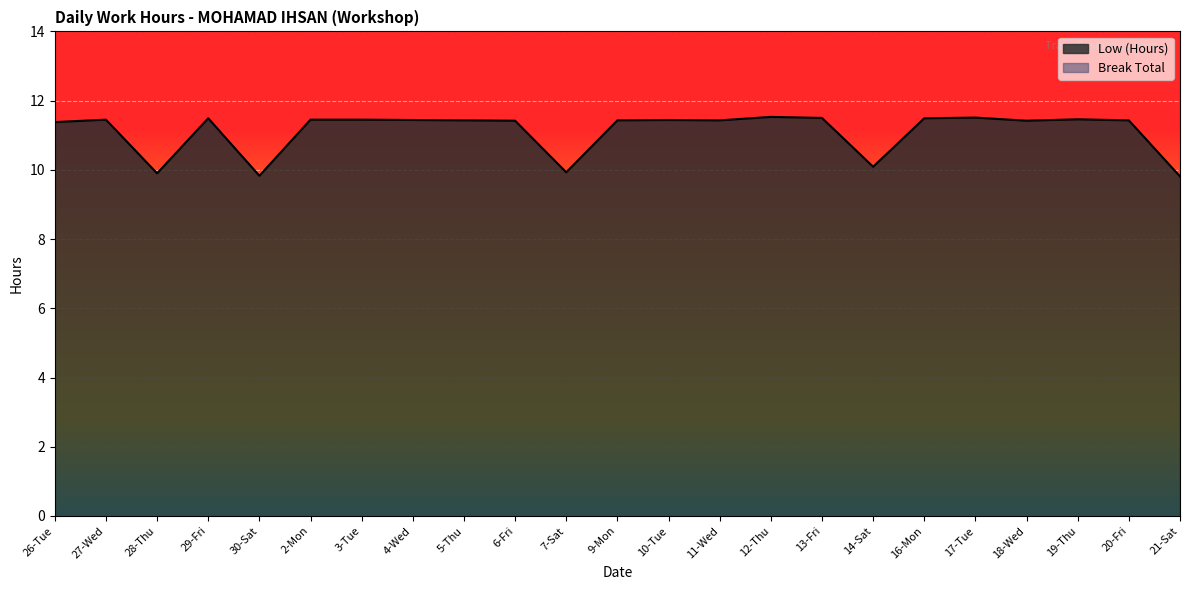

How many interior local peaks (higher than both neighbors) does the data have?

6